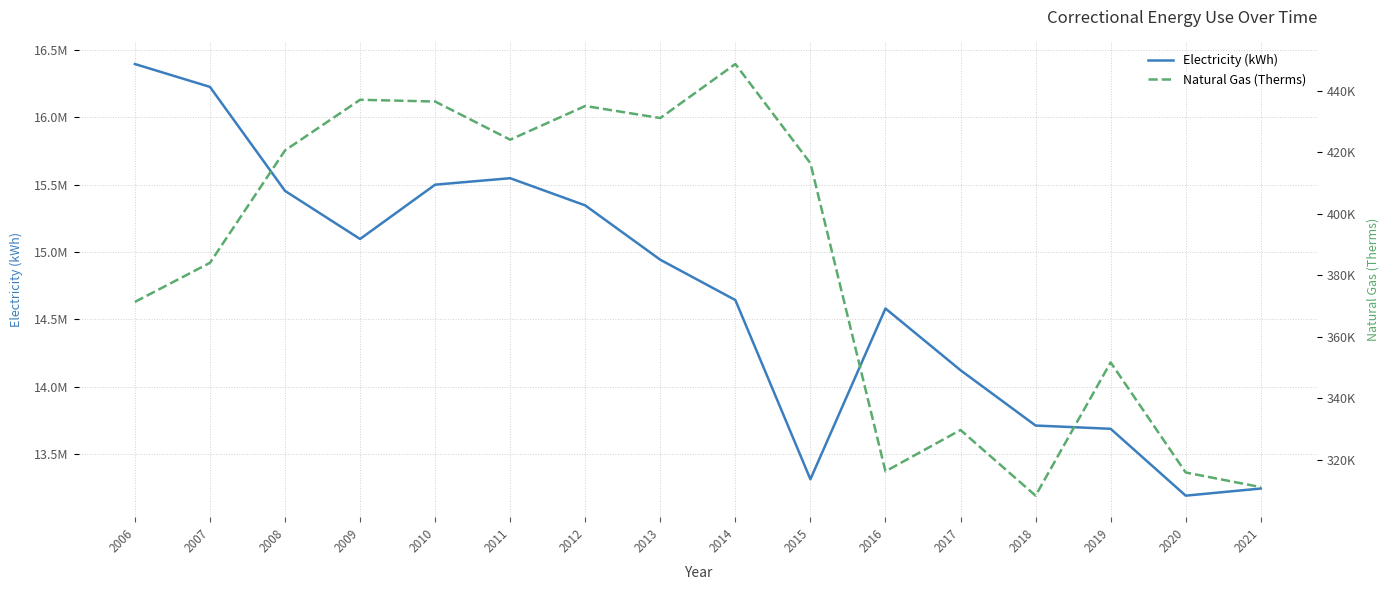

How many lines are shown in the chart?

2